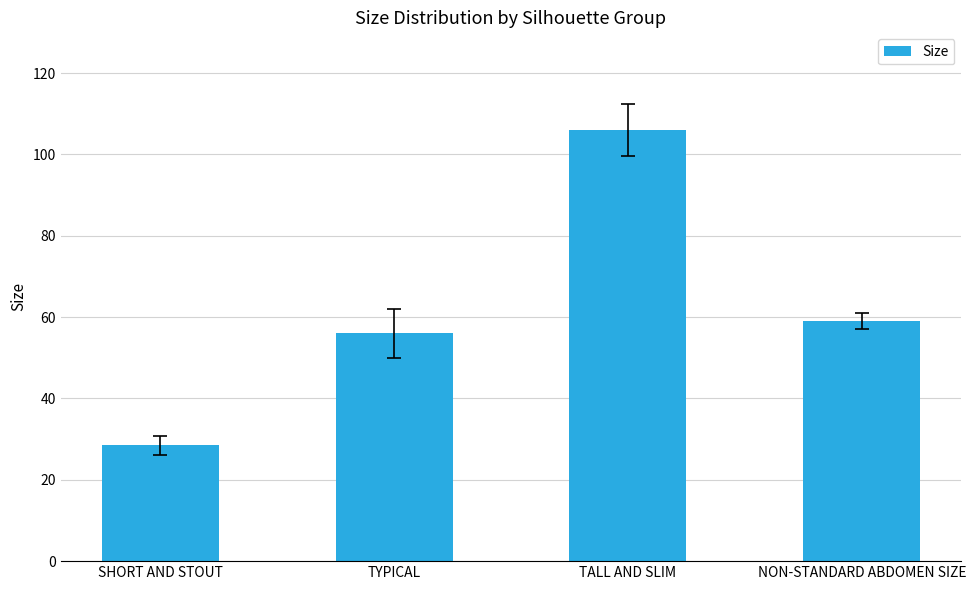

The chart shows a value of 42.2 at SHORT AND STOUT. True or false?

False